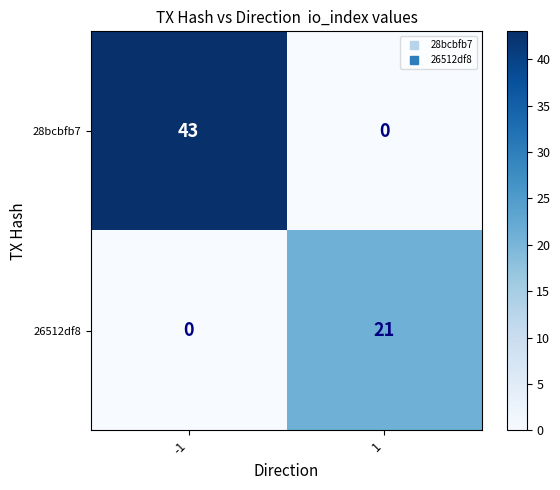

What is the total value across all series at -1?

43